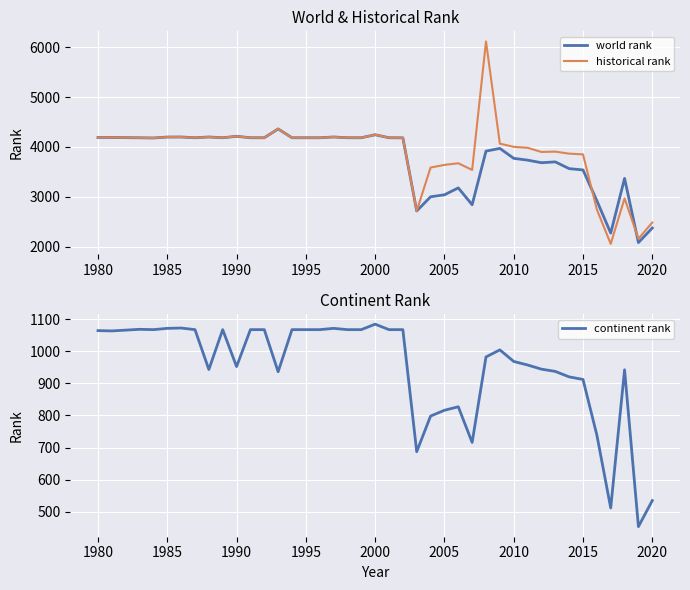

The value of world rank at 1985 is 4200. True or false?

True